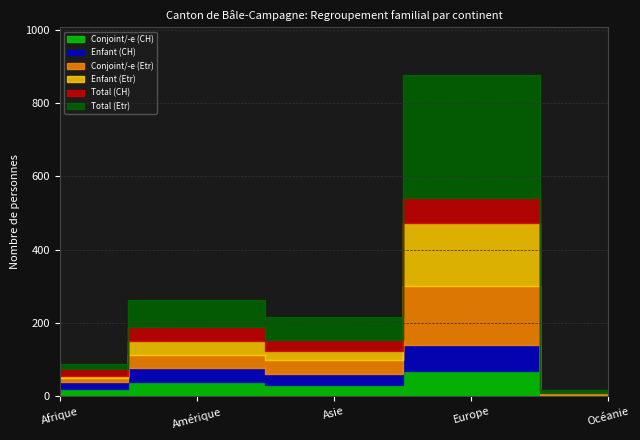

How many series are shown in this chart?

6